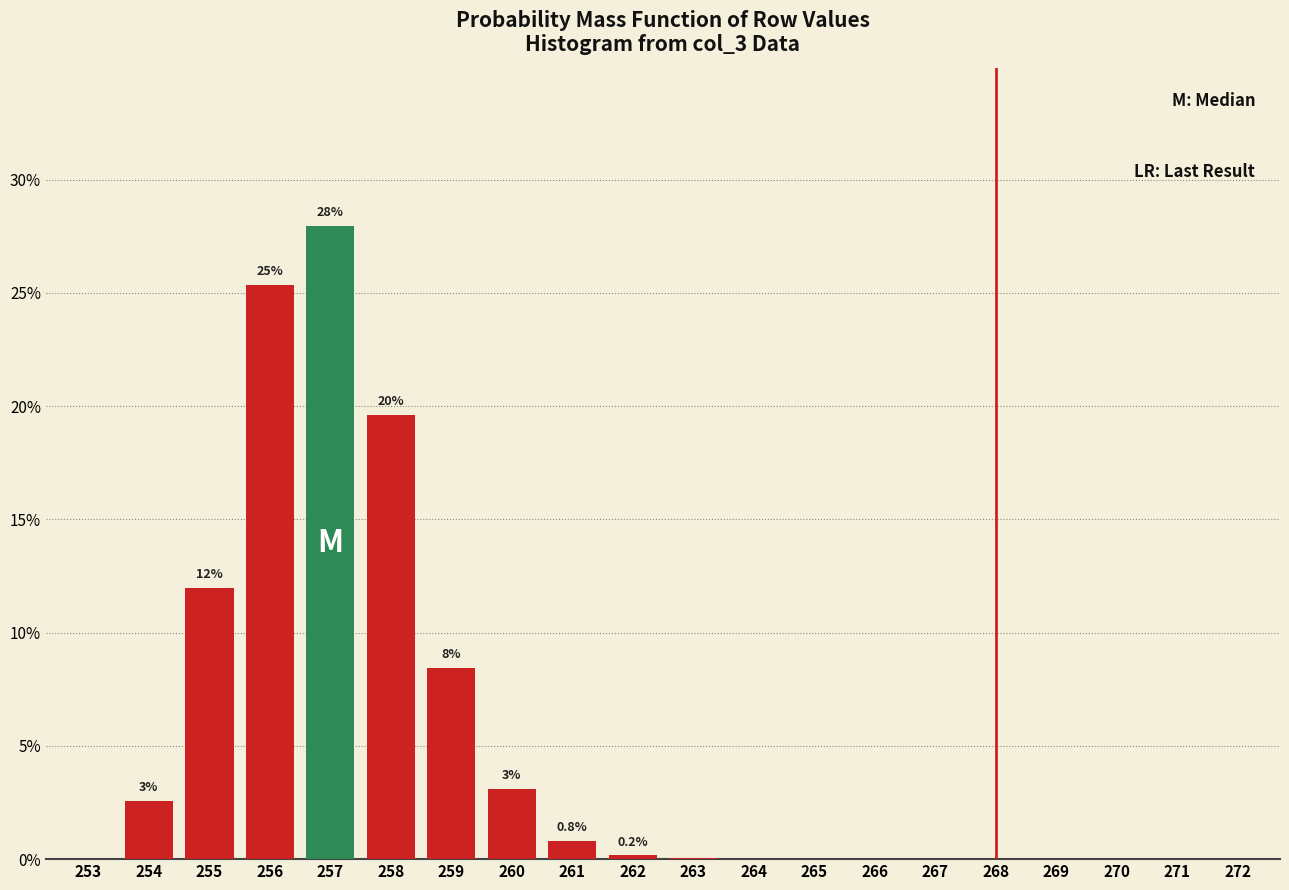

True or false: the data shows 2.6 at 254.

True